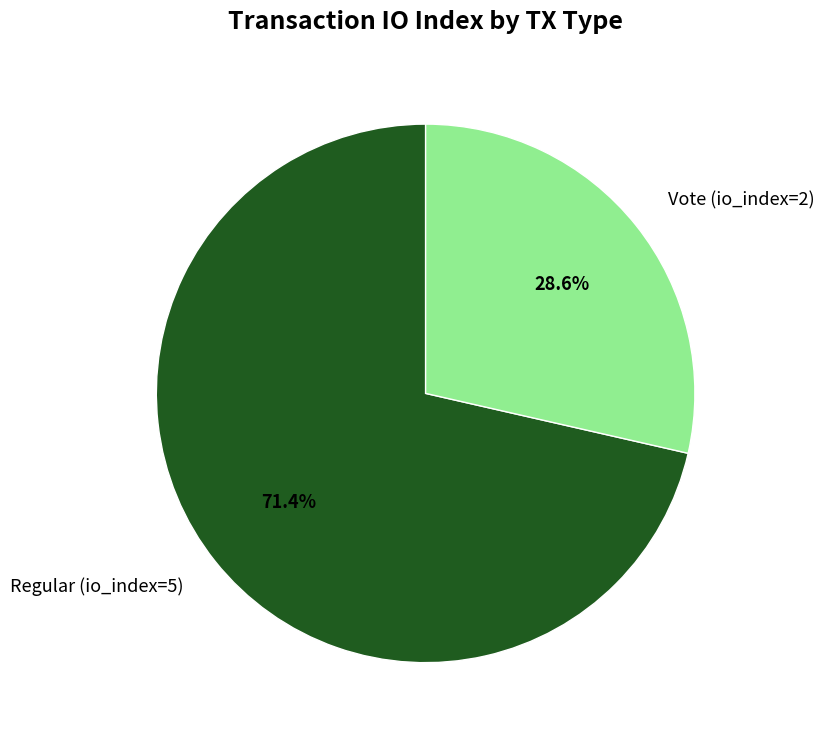

Which category has the smallest portion of the pie?

Vote (io_index=2)